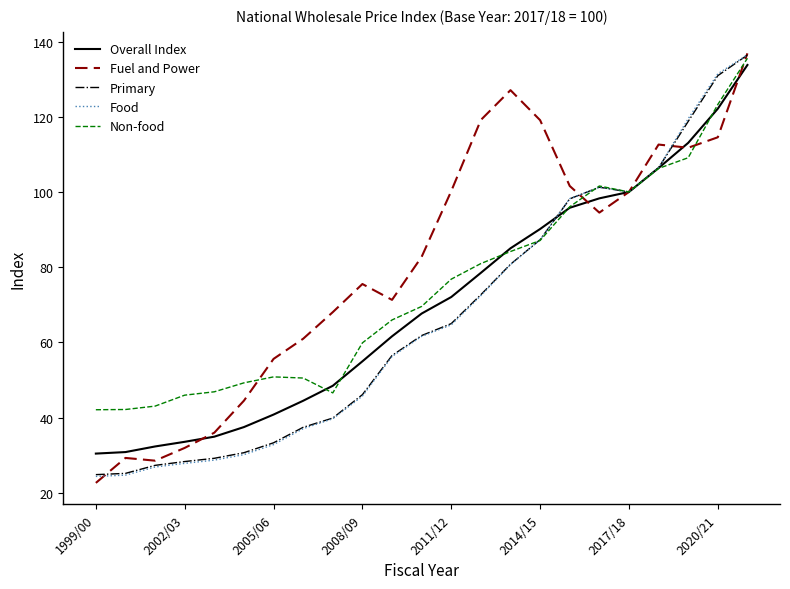

Which series has the largest total across all categories?

Fuel and Power